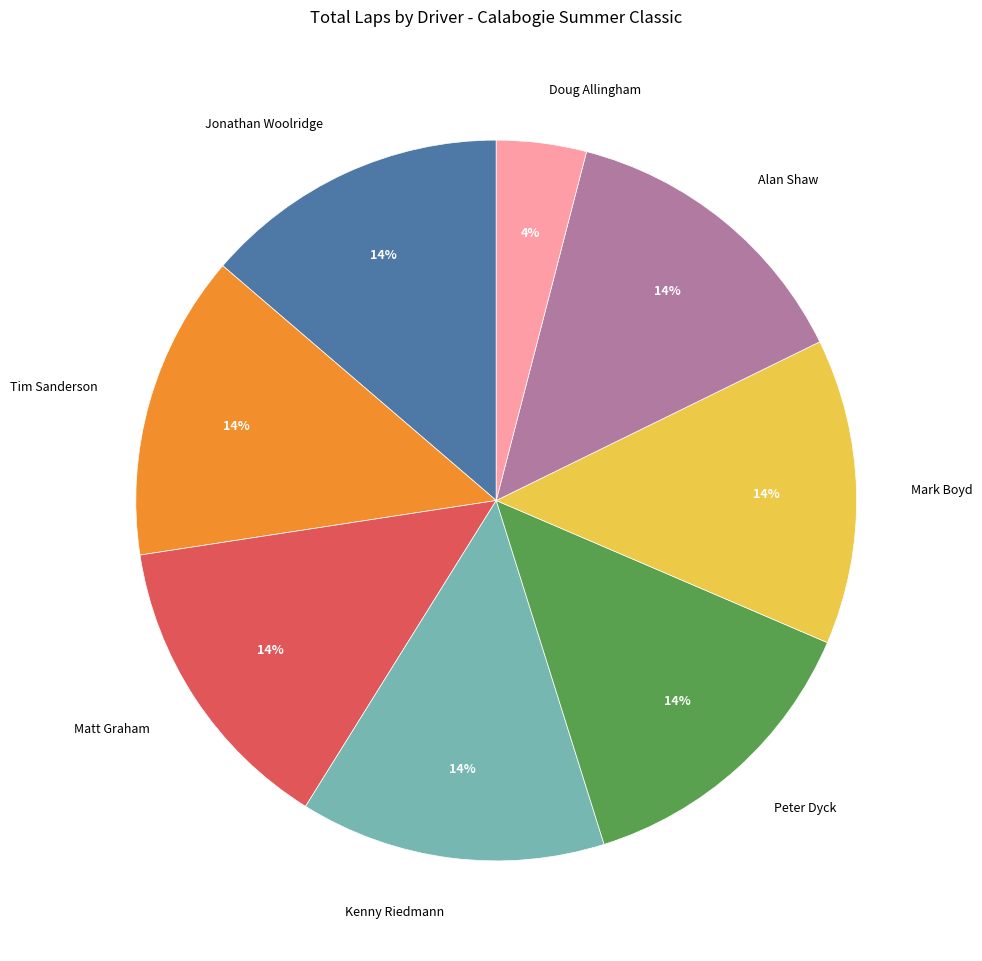

Does Matt Graham represent more than half of the total?

No